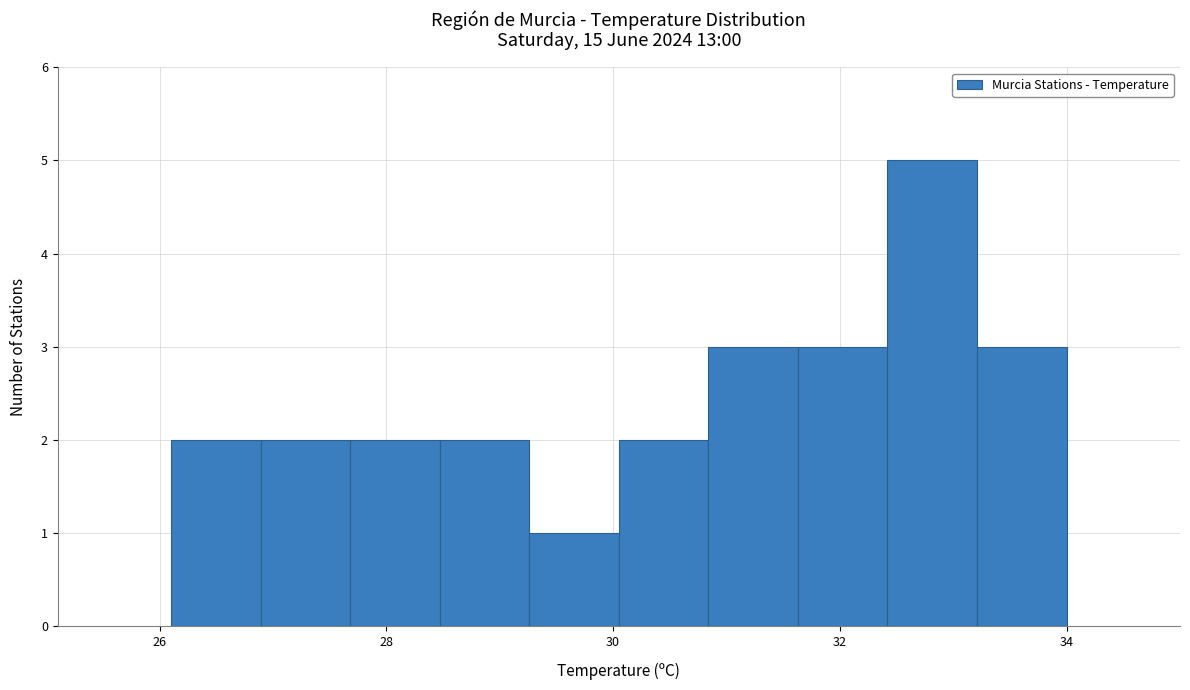

Around what value on the x-axis is the tallest bar? Give the approximate position of its centre, as read against the axis.

32.8